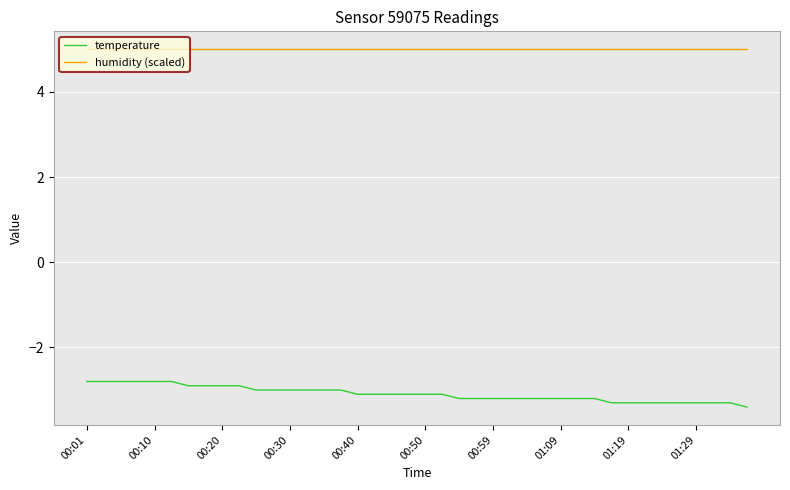

Reading left to right, transcribe all the data shown in this chart.

temperature: -2.8	-2.8	-2.8	-2.8	-2.8	-2.8	-2.9	-2.9	-2.9	-2.9	-3.0	-3.0	-3.0	-3.0	-3.0	-3.0	-3.1	-3.1	-3.1	-3.1	-3.1	-3.1	-3.2	-3.2	-3.2	-3.2	-3.2	-3.2	-3.2	-3.2	-3.2	-3.3	-3.3	-3.3	-3.3	-3.3	-3.3	-3.3	-3.3	-3.4
humidity (scaled): 5.0	5.0	5.0	5.0	5.0	5.0	5.0	5.0	5.0	5.0	5.0	5.0	5.0	5.0	5.0	5.0	5.0	5.0	5.0	5.0	5.0	5.0	5.0	5.0	5.0	5.0	5.0	5.0	5.0	5.0	5.0	5.0	5.0	5.0	5.0	5.0	5.0	5.0	5.0	5.0